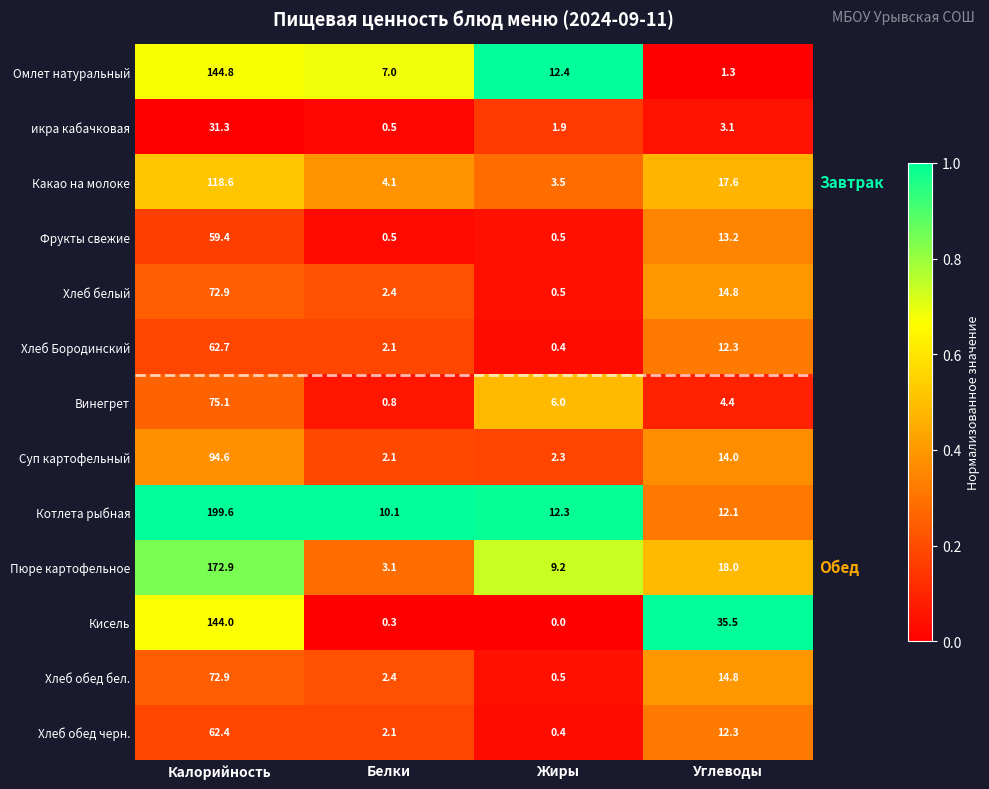

What is the difference between the maximum and minimum values in the Винегрет series?

74.3